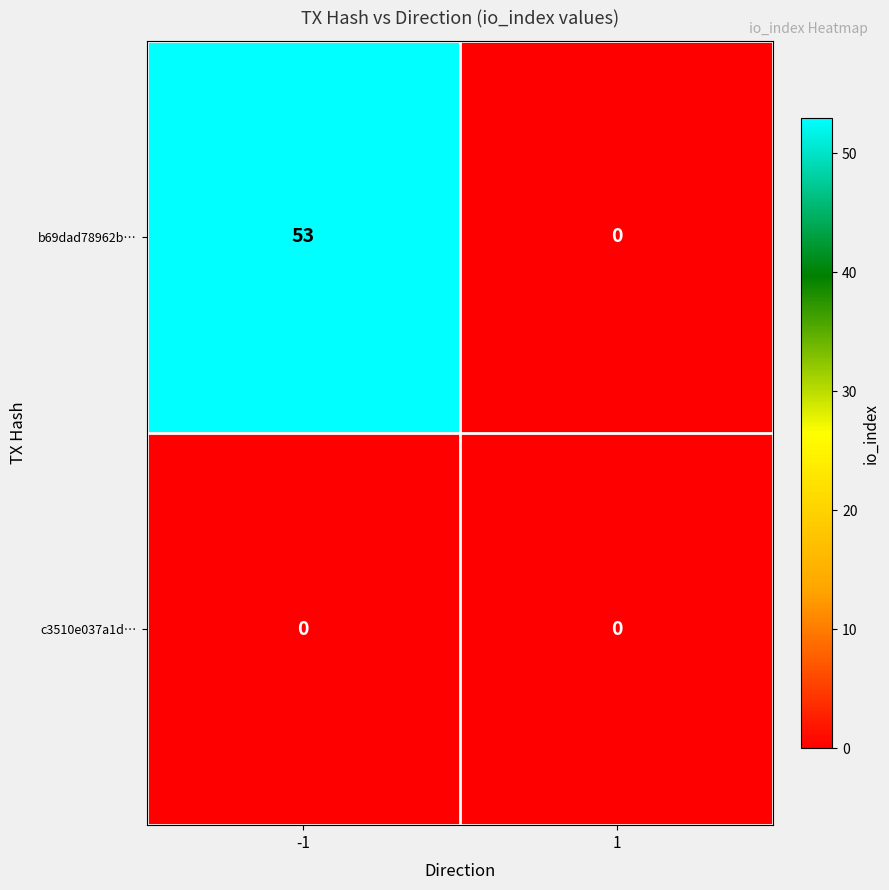

True or false: b69dad78962b… has a value of 21 at 1.

False